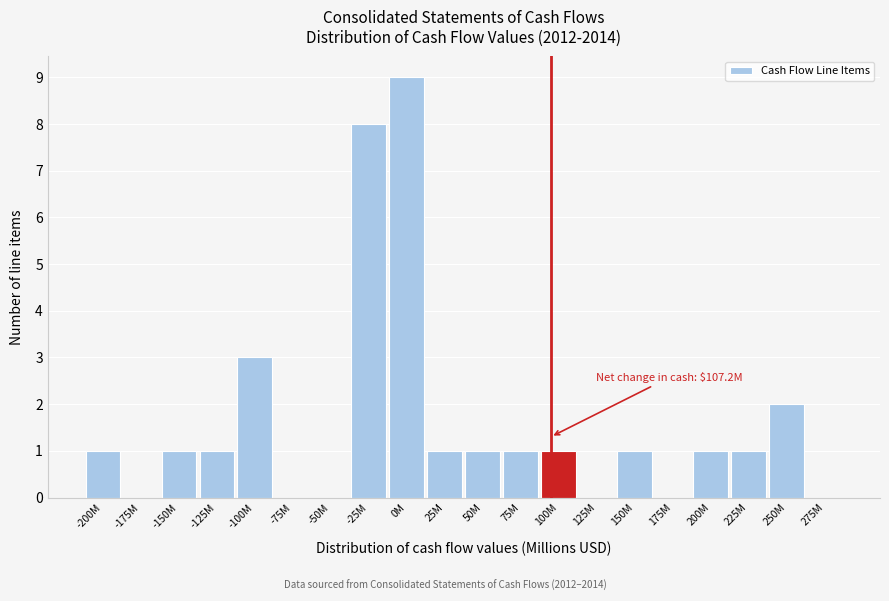

Reading left to right, list all the values displayed in this chart.

-200M=1	-175M=0	-150M=1	-125M=1	-100M=3	-75M=0	-50M=0	-25M=8	0M=9	25M=1	50M=1	75M=1	100M=1	125M=0	150M=1	175M=0	200M=1	225M=1	250M=2	275M=0